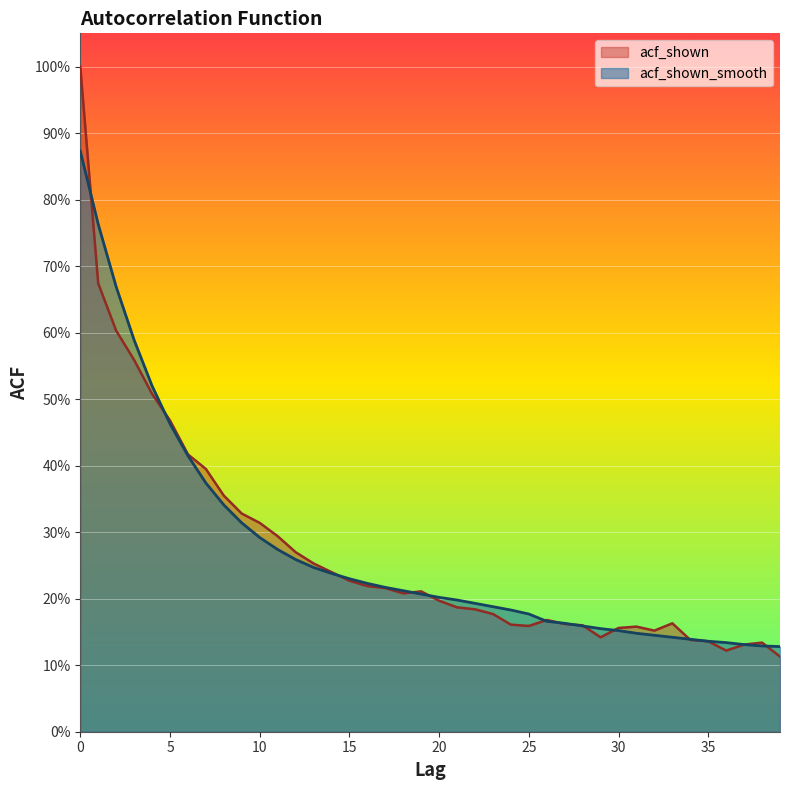

At how many categories does at least one series exceed 0?

40